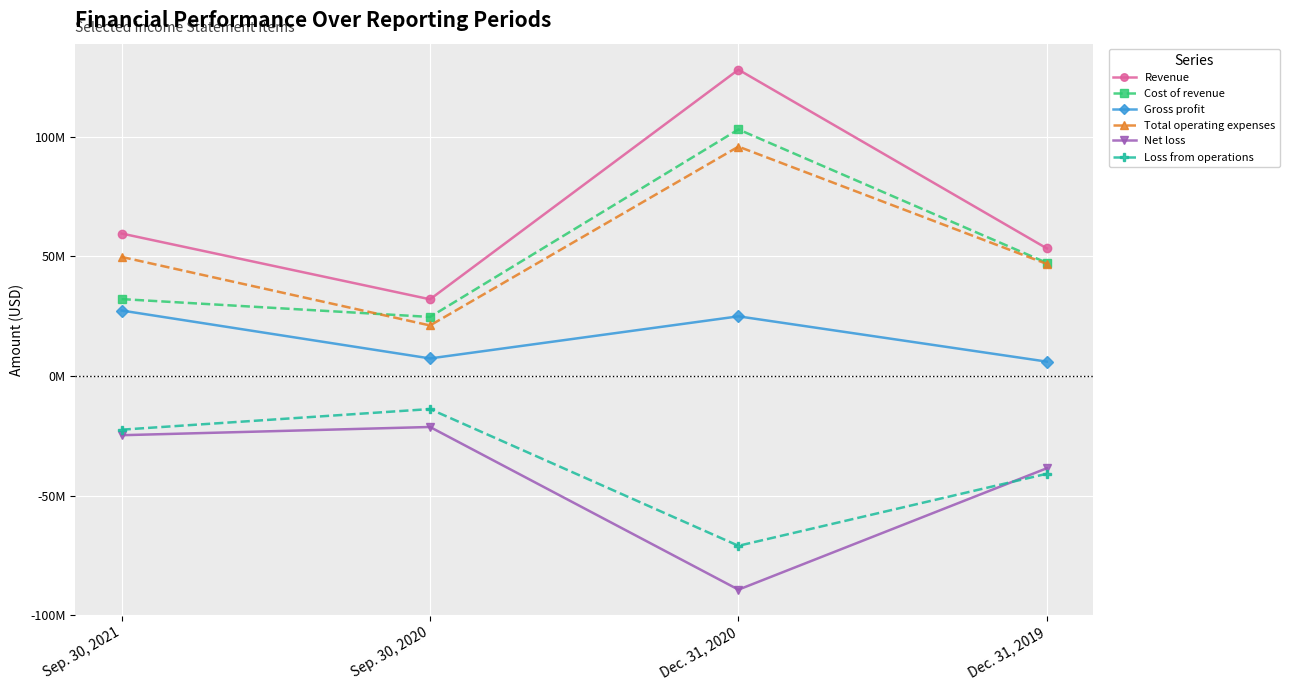

The Net loss series shows -10434003 at Sep. 30, 2020. True or false?

False